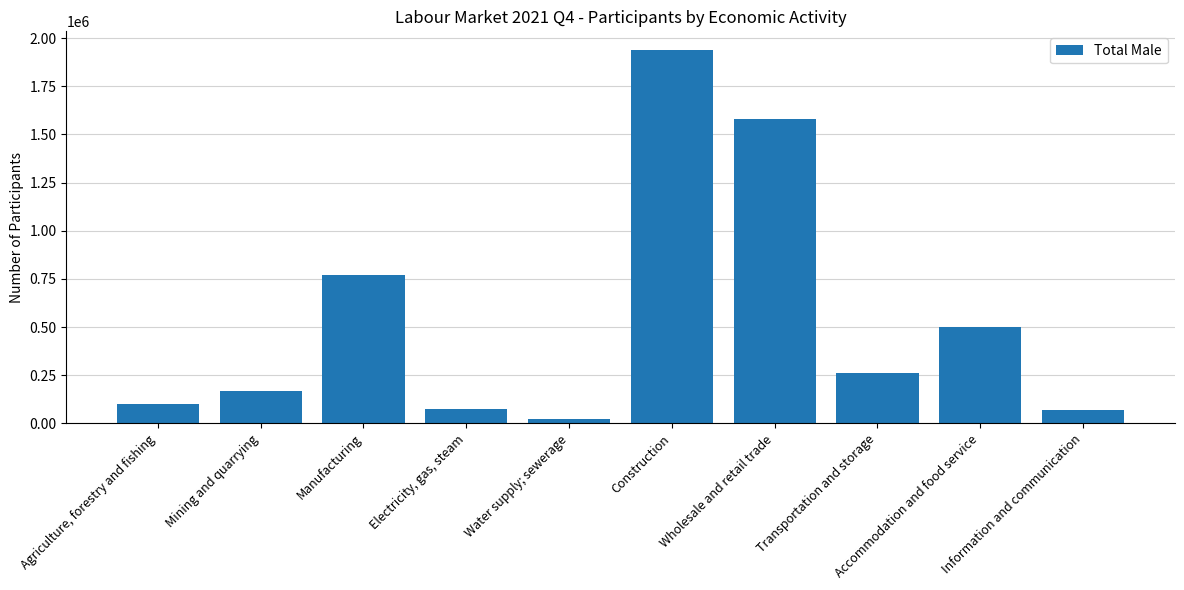

True or false: the data shows 762869 at Accommodation and food service.

False